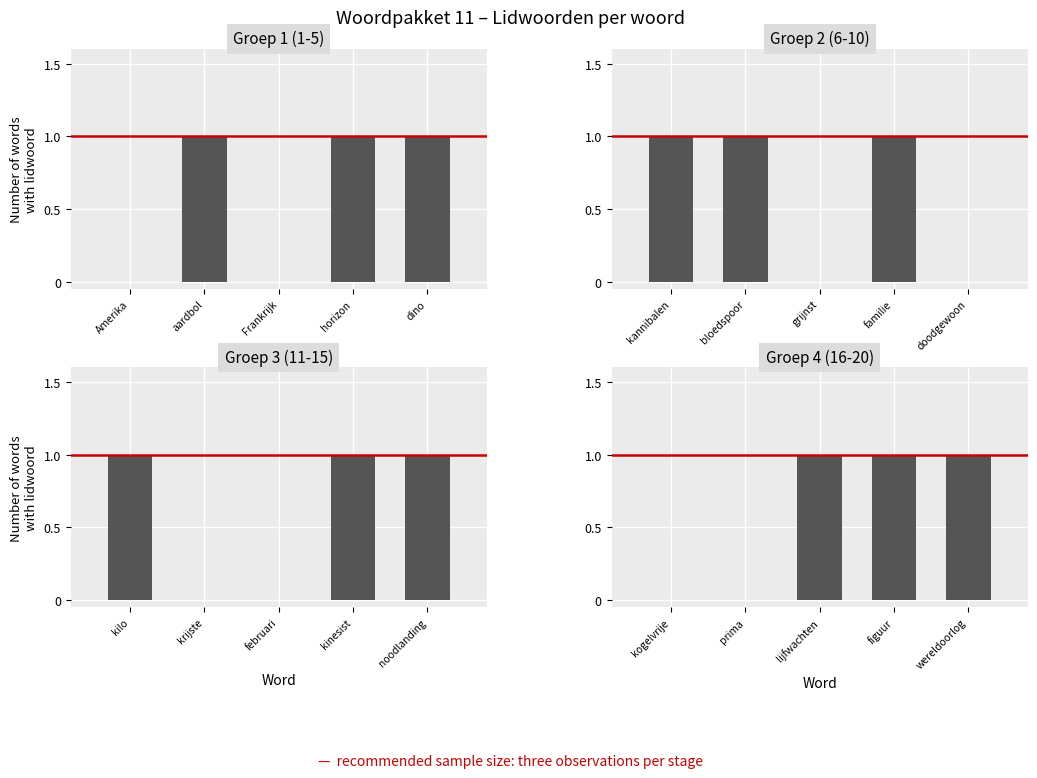

What is the value of the met lidwoord bar at the 18th from the left?

1